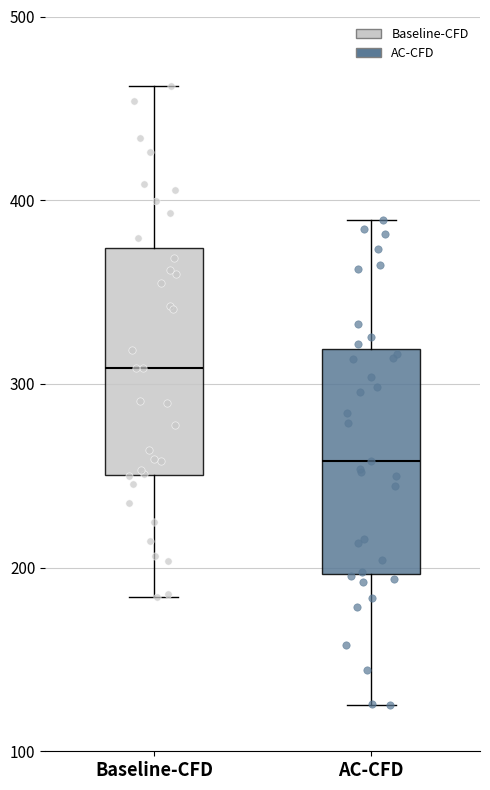

Which box has the highest median line?

Baseline-CFD